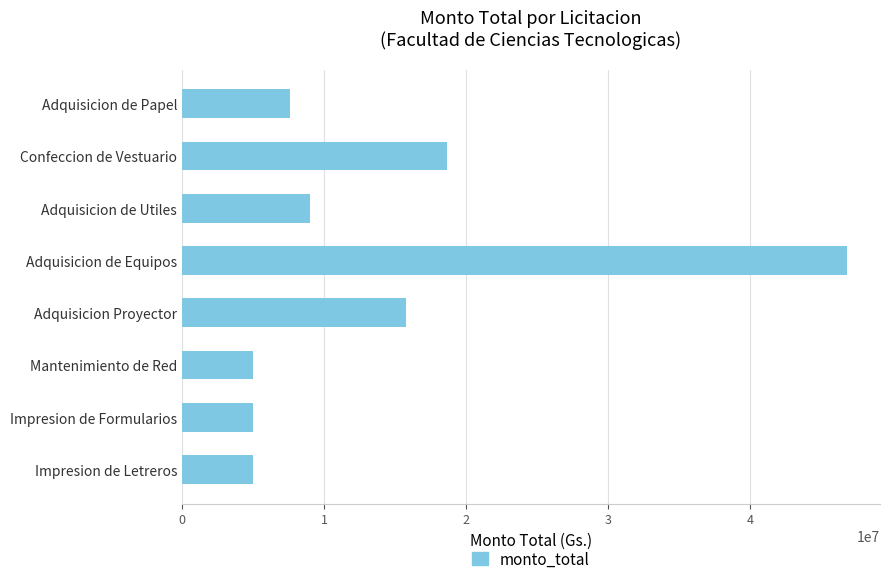

How many series are shown in this chart?

1